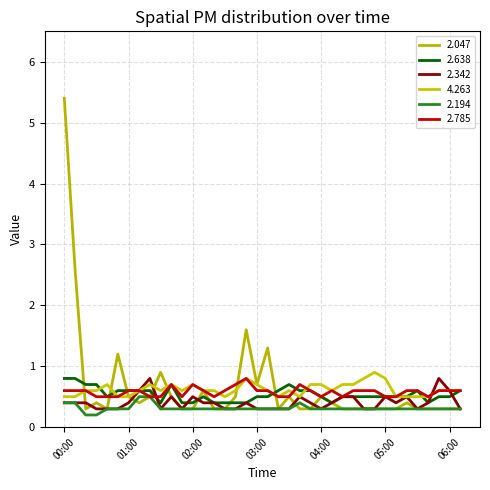

At how many categories does at least one series exceed 4?

1